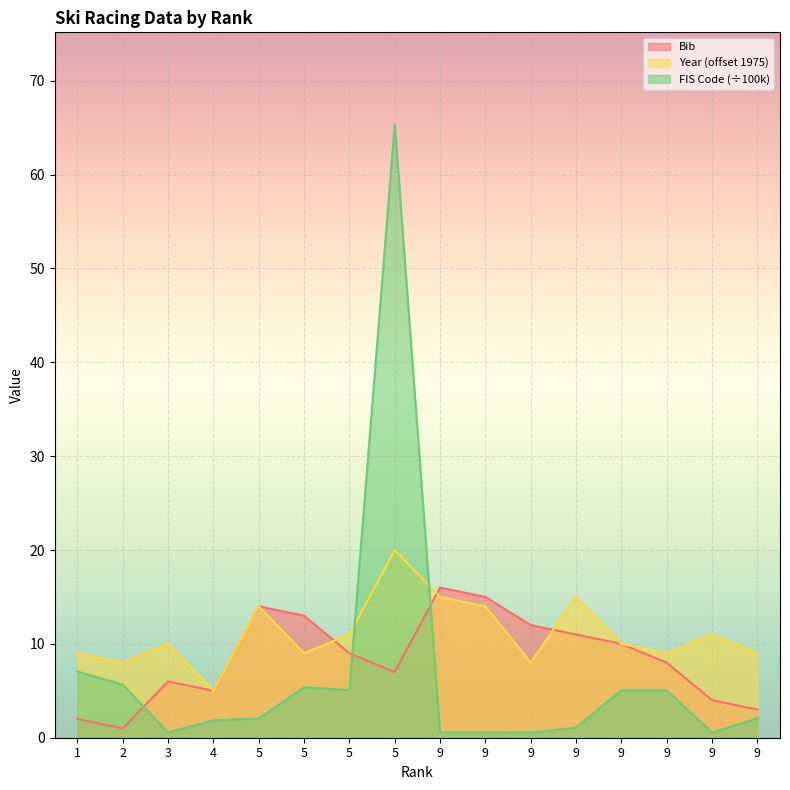

What is the value of the Year point at the 9th from the left?

15.0